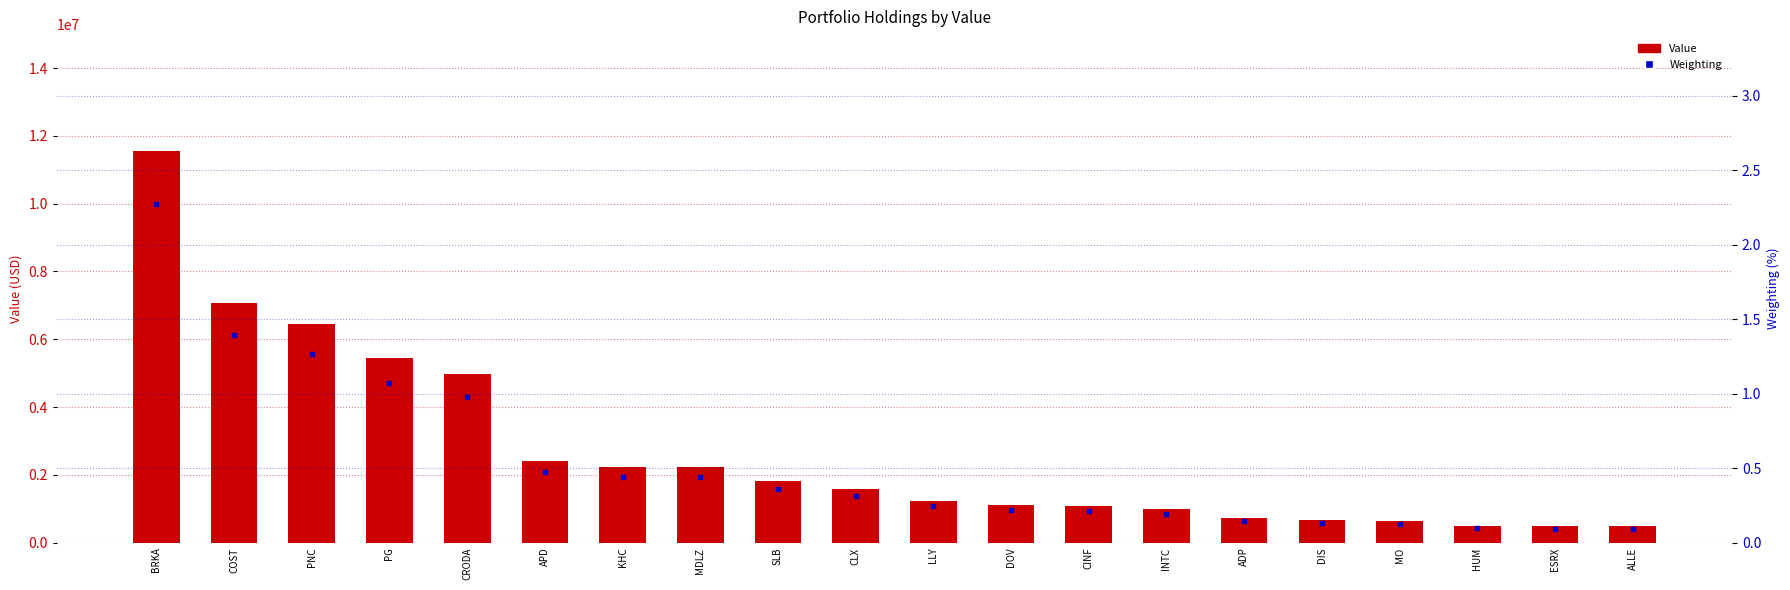

Which series has the largest total across all categories?

Value